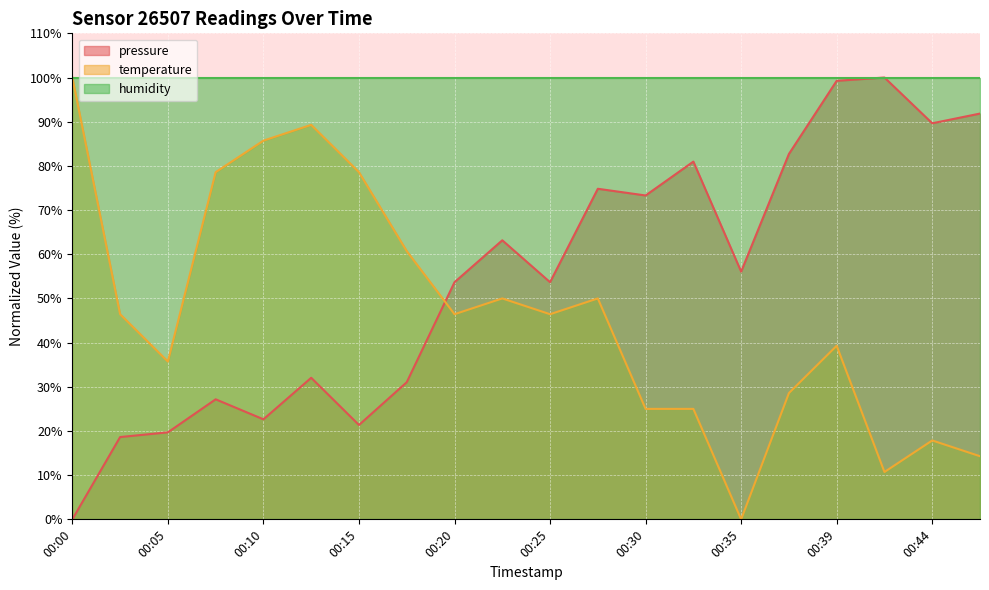

What is the maximum value shown in the chart?

100.0